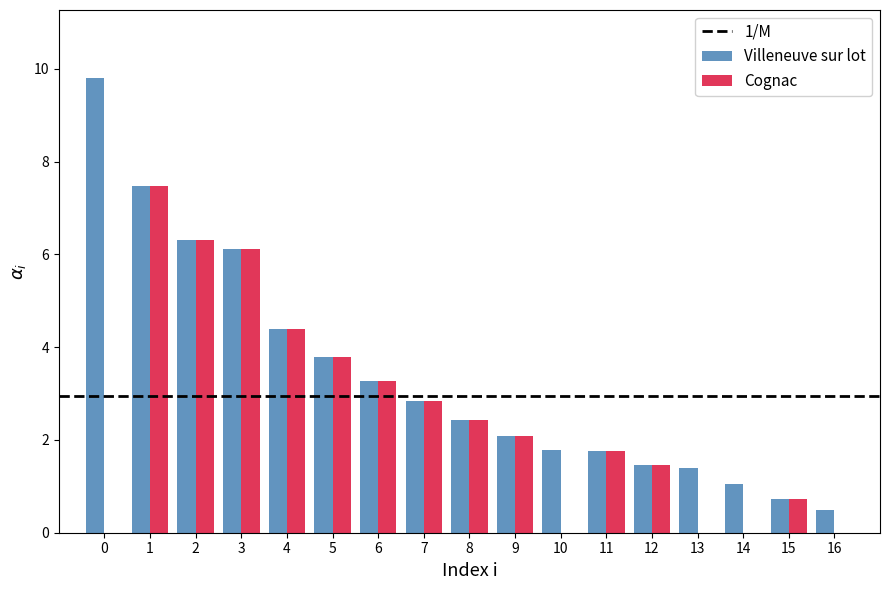

What is the maximum value shown in the chart?

9.8